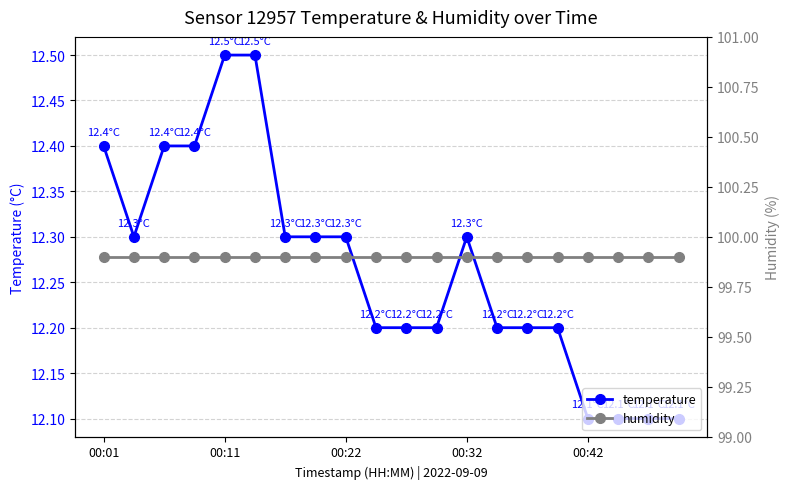

Which series has the largest total across all categories?

humidity